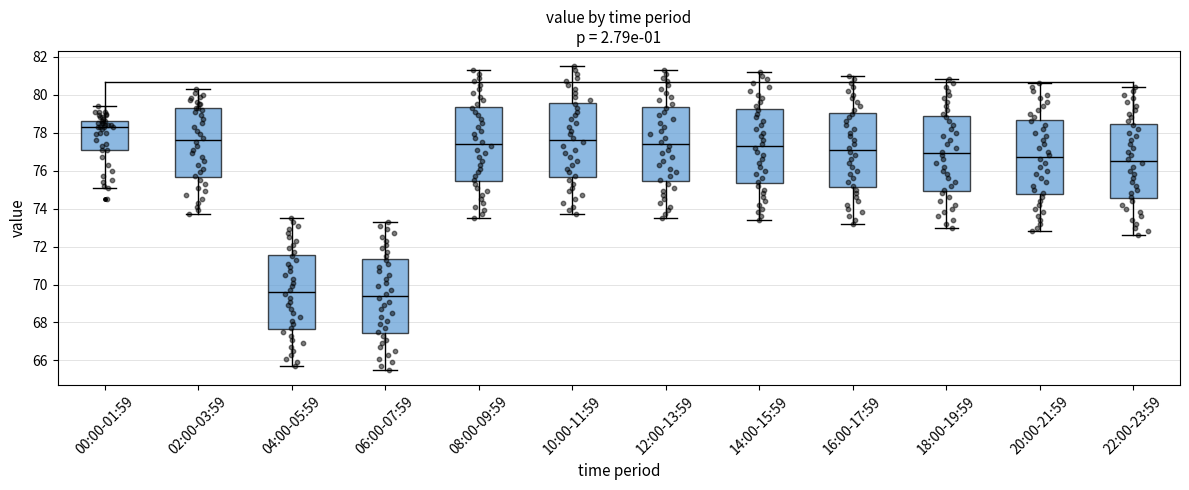

Where does the lower whisker of the box for 08:00-09:59 end on the y-axis? The values are not printed on the chart, so give them approximately, as read against the axis.

73.6